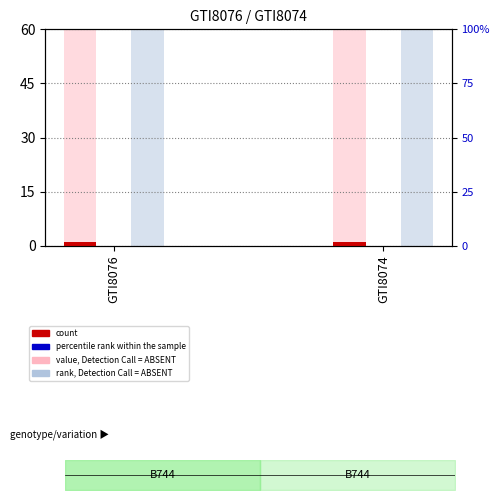

At which category is the sum across all series the highest?

GTI8076